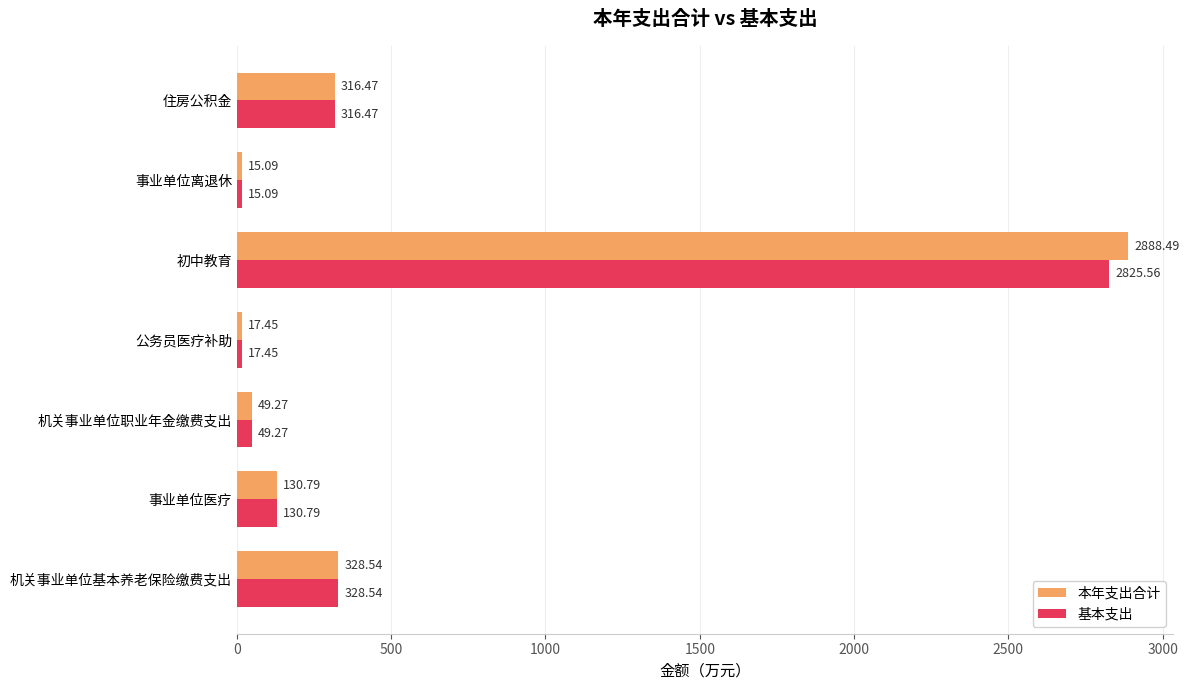

List the series in order of their overall mean, highest first.

本年支出合计, 基本支出